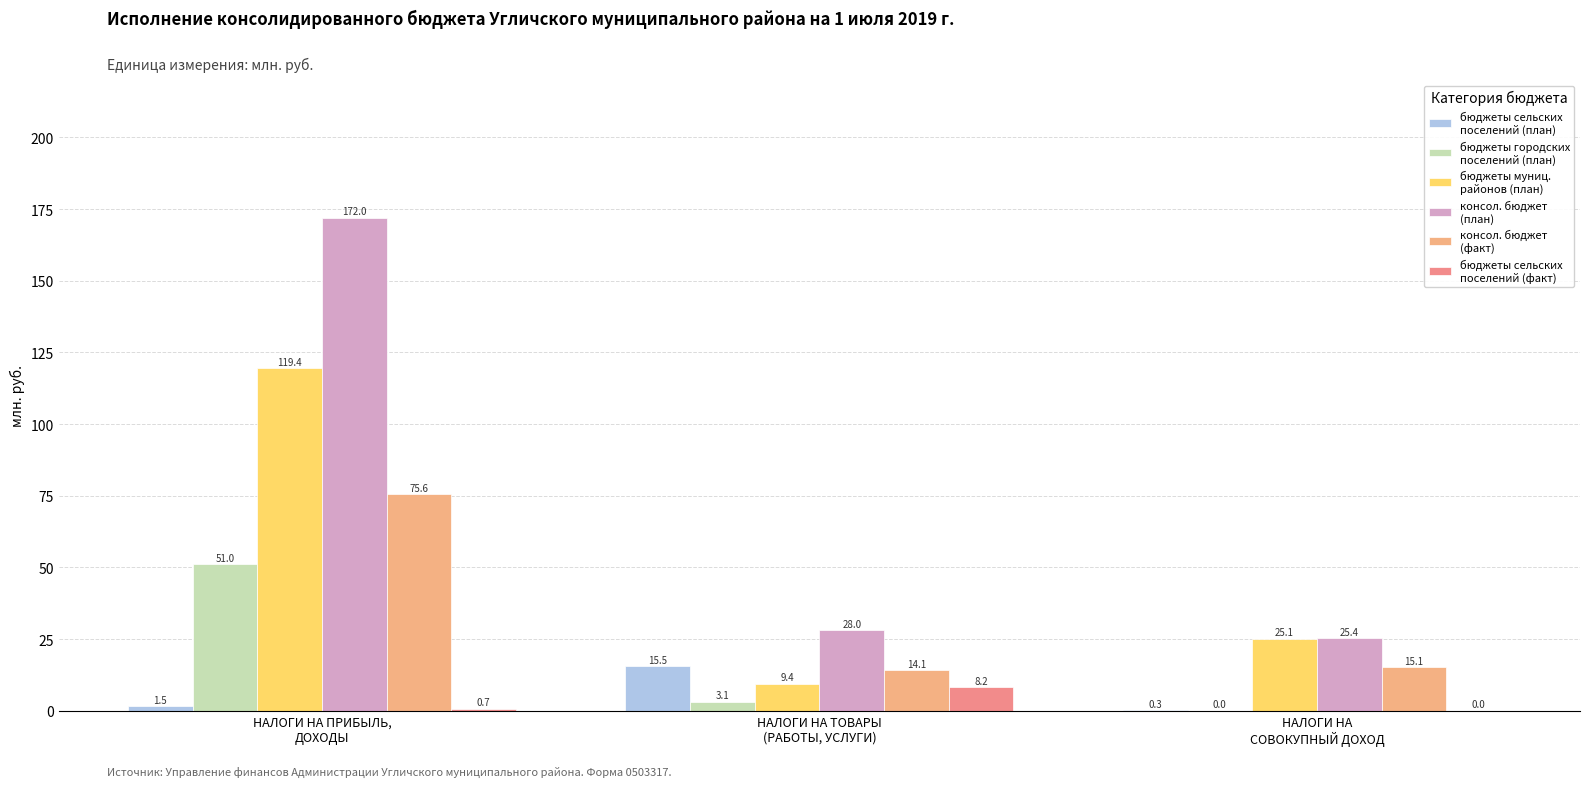

Are the bars grouped side by side (vs. stacked)?

Yes